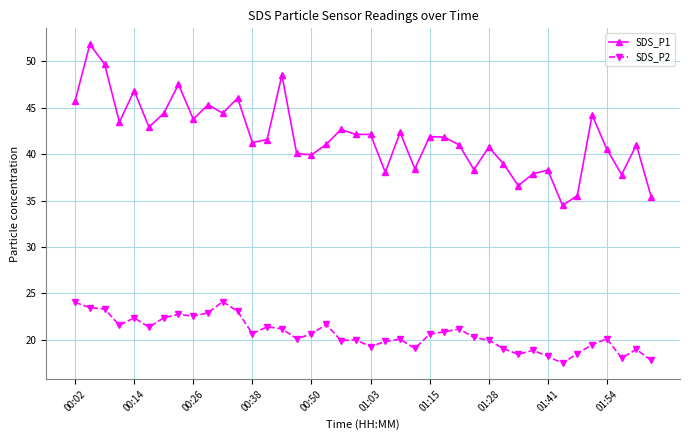

Is this an area chart (filled region under the line)?

No